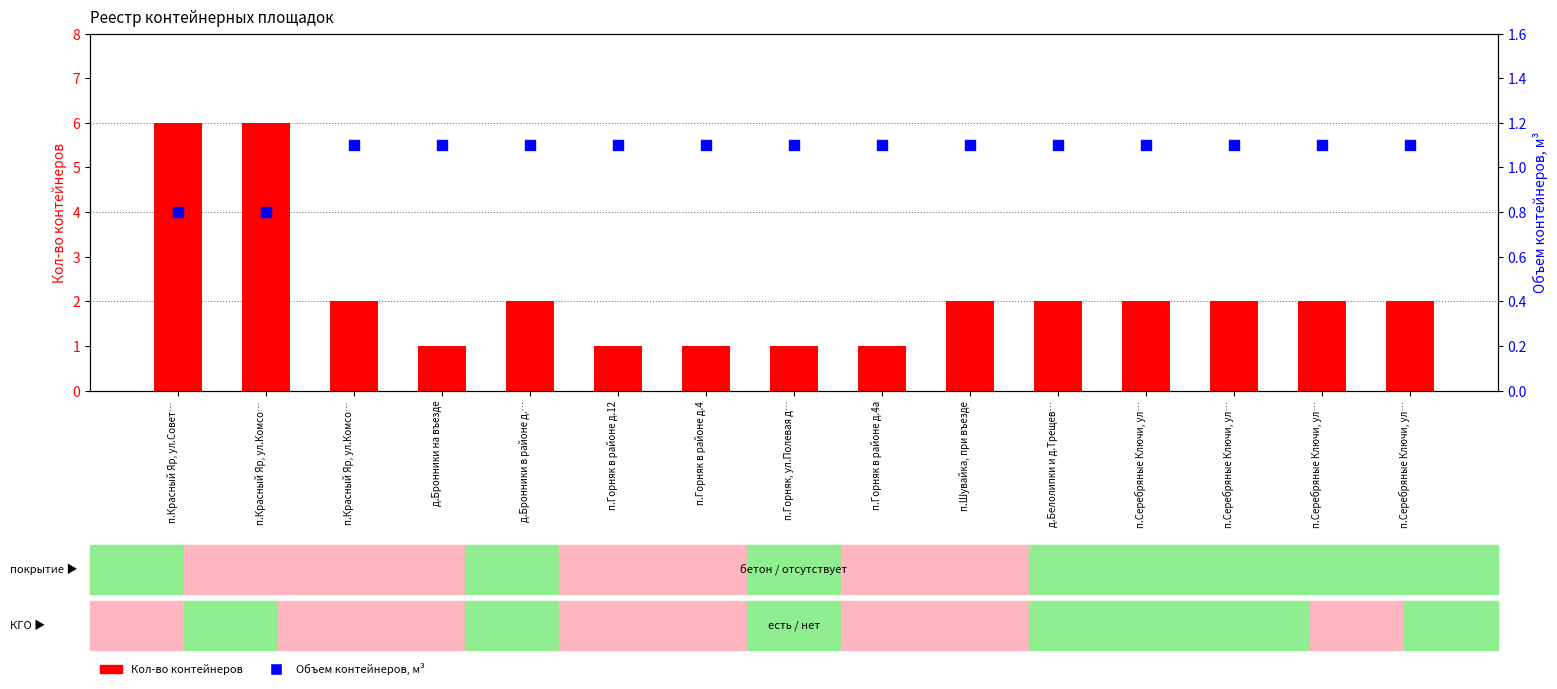

What is the spread (max minus min) of values at п.Красный Яр, ул.Совет…?

5.2